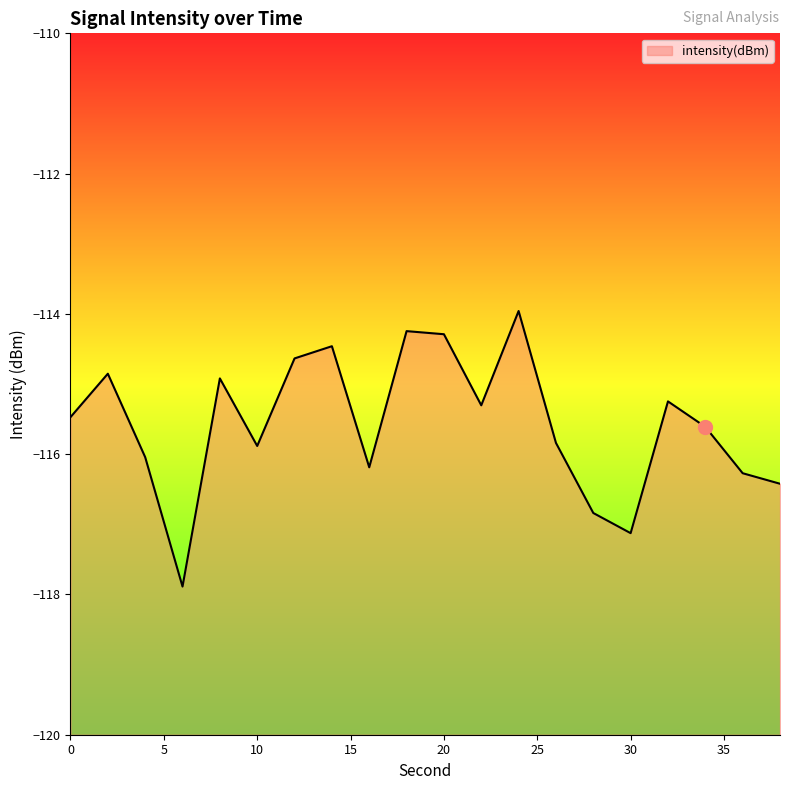

List the labels in order of value, smallest first.

6, 30, 28, 38, 36, 16, 4, 10, 26, 34, 0, 22, 32, 8, 2, 12, 14, 20, 18, 24